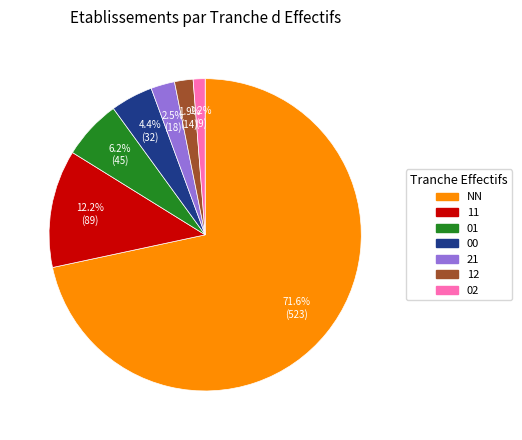

True or false: 00 accounts for 15% of the total.

False